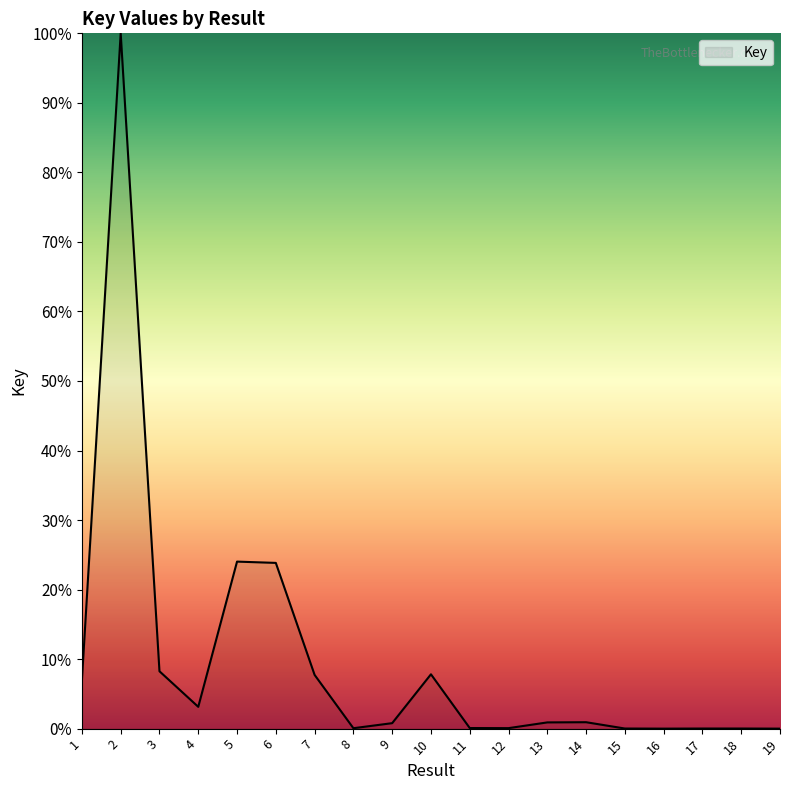

Approximately how many times larger is the value at 2 compared to 3?

12.1